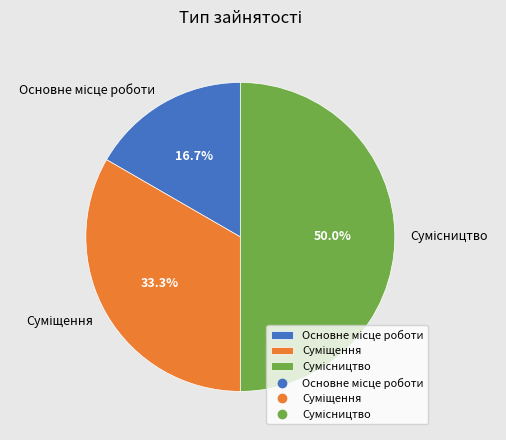

Which slice is the smallest?

Основне місце роботи